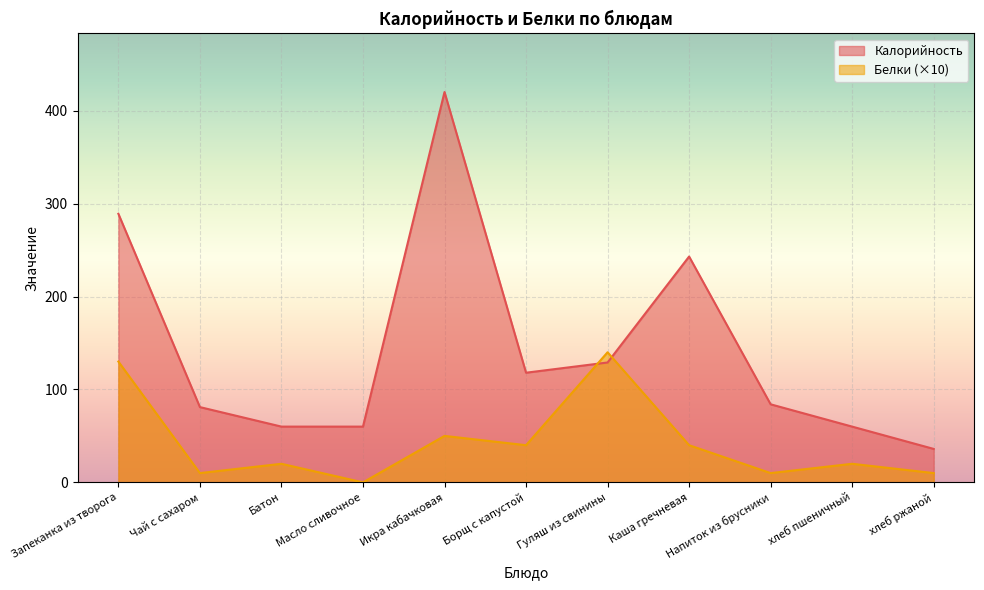

Reading left to right, extract all data points from this chart.

Калорийность: 289	81	60	60	420	118	129	243	84	60	36
Белки: 130	10	20	0	50	40	140	40	10	20	10